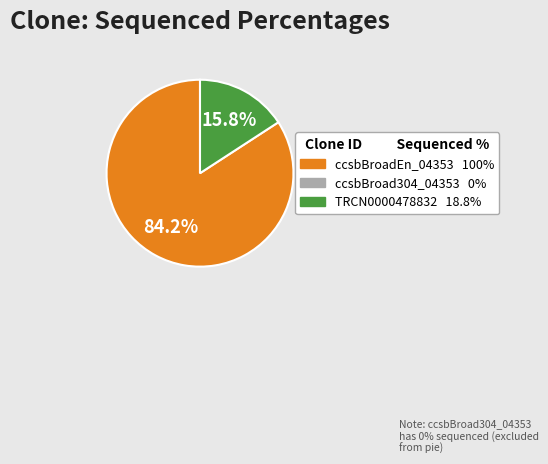

Does any single category account for the majority?

Yes